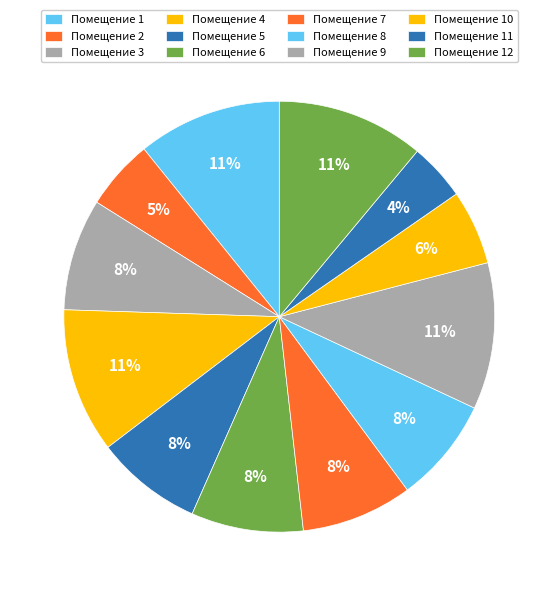

How many segments does this pie chart have?

12